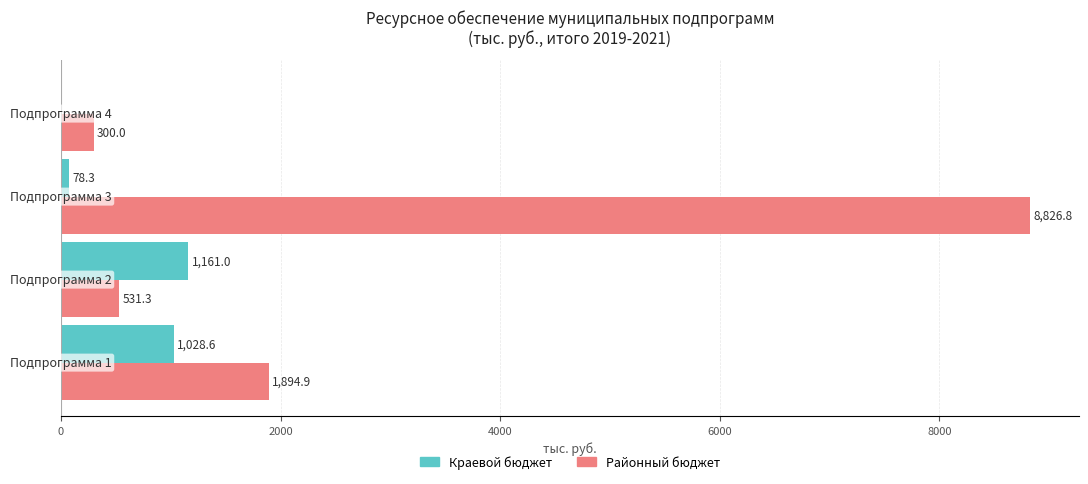

What is the highest value of the Краевой бюджет series?

1161.0